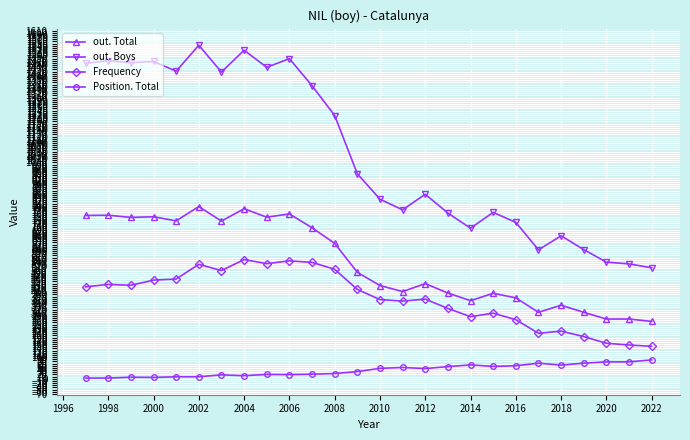

List the series in order of their overall mean, lowest first.

Position. Total, Frequency, out. Total, out. Boys